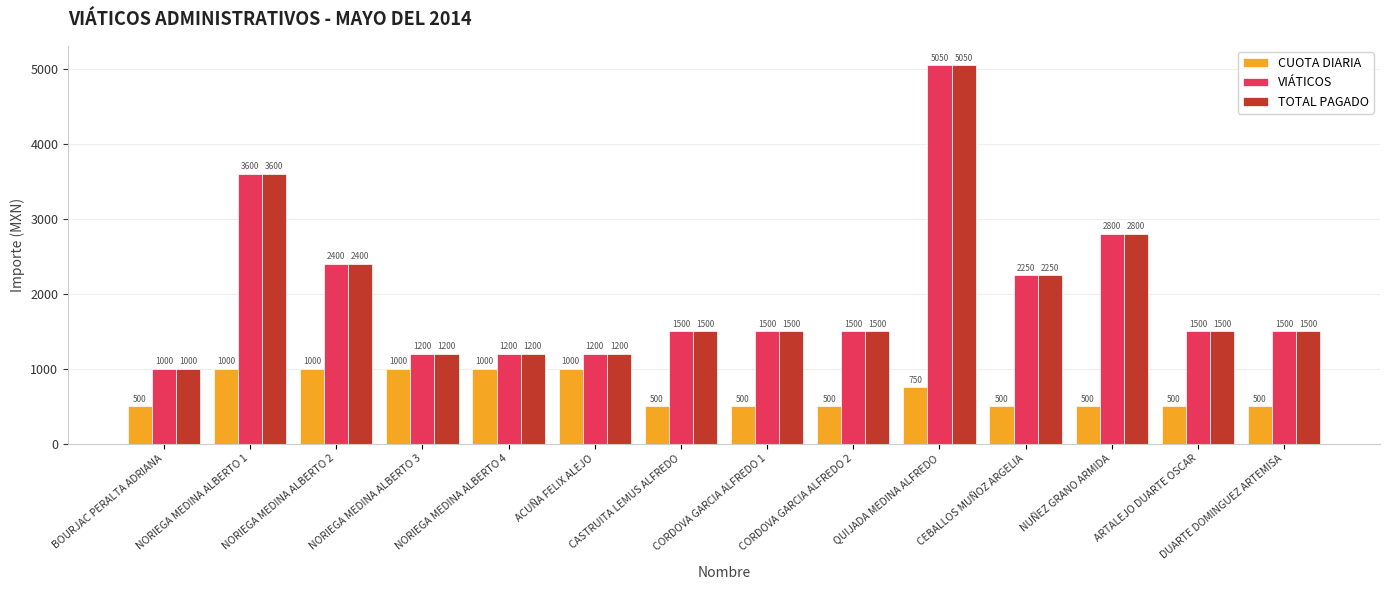

What is the label of the 13th bar from the left?

ARTALEJO DUARTE OSCAR